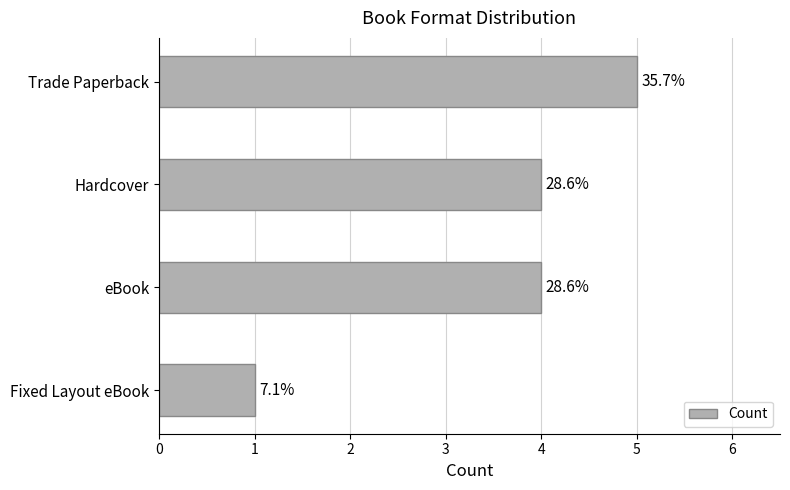

Does the chart contain any negative values?

No